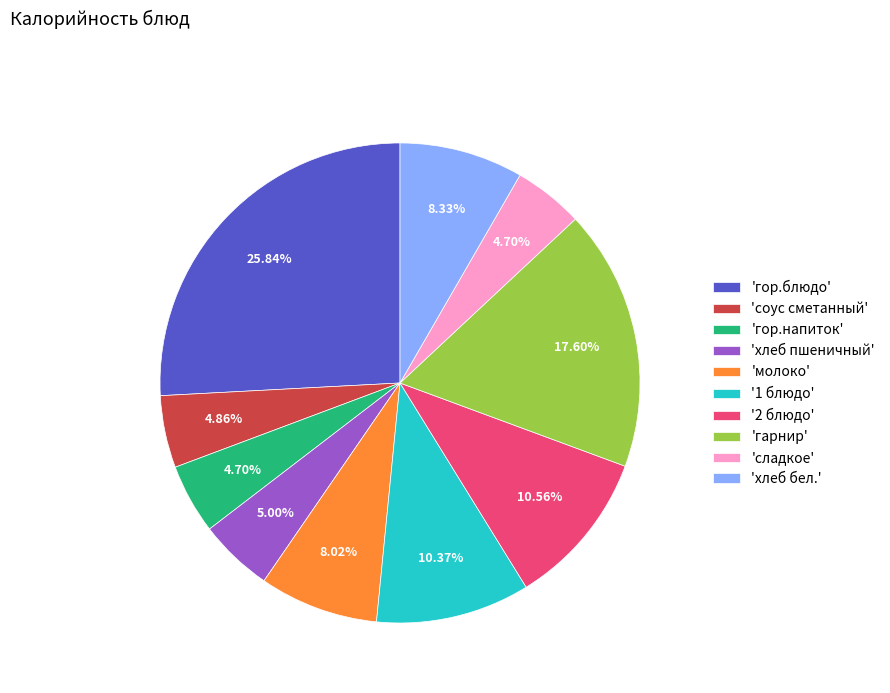

Between 'молоко' and '2 блюдо', which is larger?

'2 блюдо'